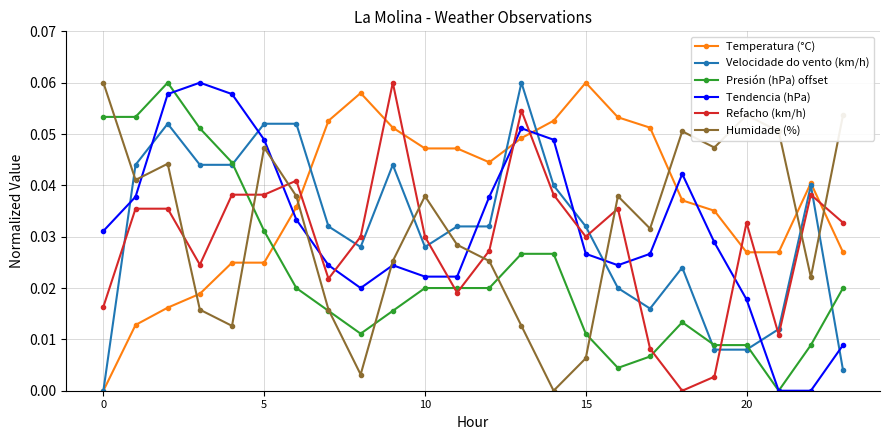

True or false: Temperatura (°C) and Refacho (km/h) cross at least once.

True